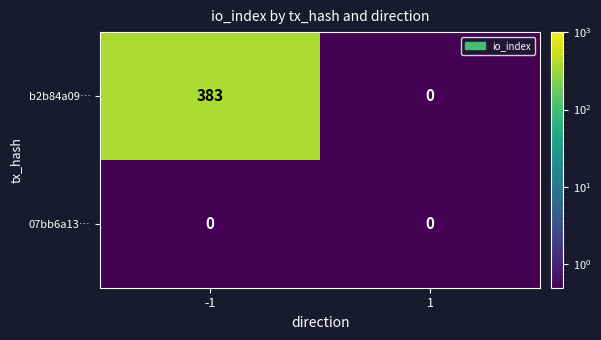

Reading right to left, list all the values displayed in this chart.

b2b84a09…: 0	383
07bb6a13…: 0	0